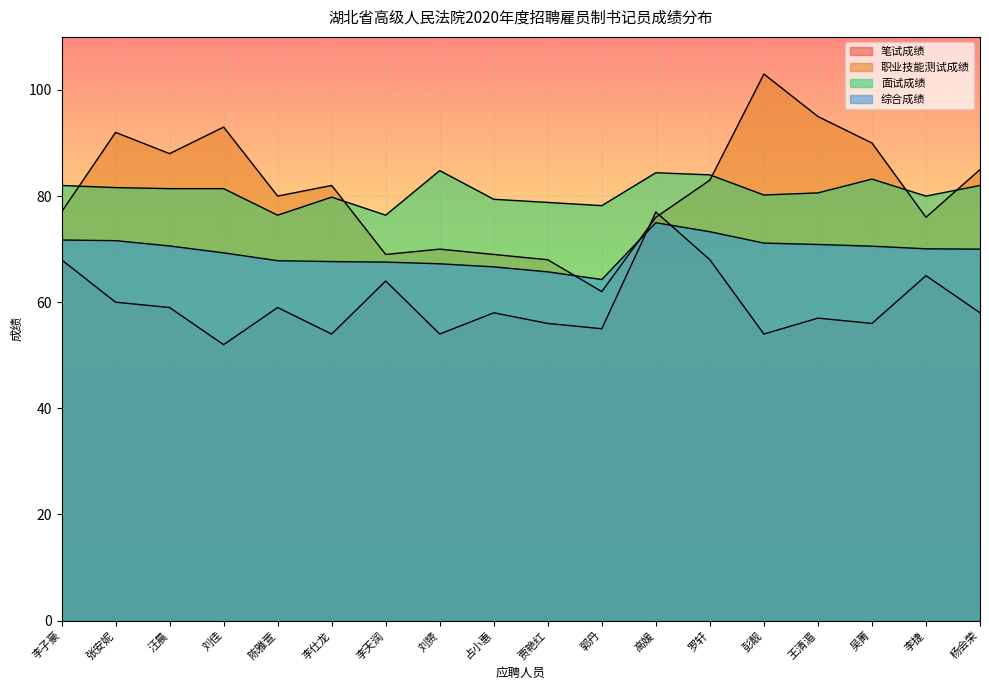

What is the maximum value shown in the chart?

103.0